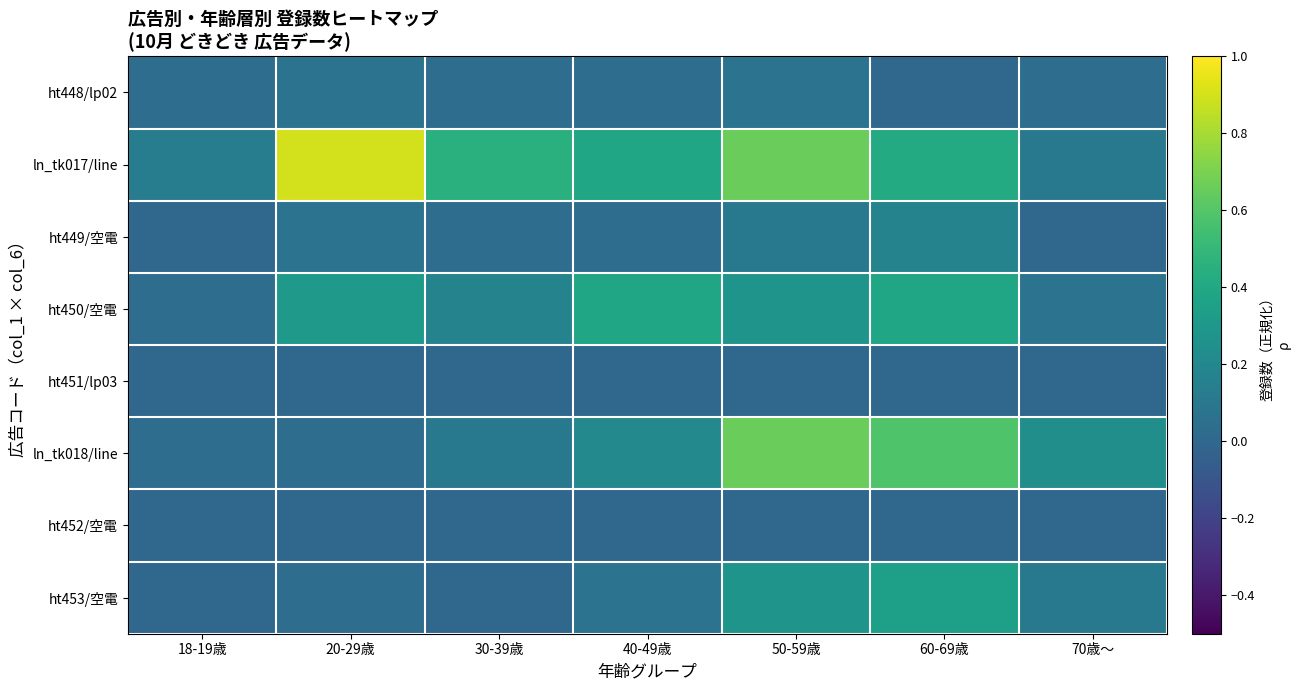

Reading left to right, list all the values displayed in this chart.

ht448/lp02: 18-19歳=0.0	20-29歳=0.1	30-39歳=0.0	40-49歳=0.0	50-59歳=0.1	60-69歳=0.0	70歳～=0.0
ln_tk017/line: 18-19歳=0.1	20-29歳=0.9	30-39歳=0.5	40-49歳=0.4	50-59歳=0.7	60-69歳=0.4	70歳～=0.1
ht449/空電: 18-19歳=0.0	20-29歳=0.1	30-39歳=0.0	40-49歳=0.0	50-59歳=0.1	60-69歳=0.2	70歳～=0.0
ht450/空電: 18-19歳=0.0	20-29歳=0.3	30-39歳=0.2	40-49歳=0.4	50-59歳=0.3	60-69歳=0.4	70歳～=0.1
ht451/lp03: 18-19歳=0.0	20-29歳=0.0	30-39歳=0.0	40-49歳=0.0	50-59歳=0.0	60-69歳=0.0	70歳～=0.0
ln_tk018/line: 18-19歳=0.0	20-29歳=0.0	30-39歳=0.1	40-49歳=0.2	50-59歳=0.7	60-69歳=0.6	70歳～=0.2
ht452/空電: 18-19歳=0.0	20-29歳=0.0	30-39歳=0.0	40-49歳=0.0	50-59歳=0.0	60-69歳=0.0	70歳～=0.0
ht453/空電: 18-19歳=0.0	20-29歳=0.0	30-39歳=0.0	40-49歳=0.1	50-59歳=0.3	60-69歳=0.3	70歳～=0.1